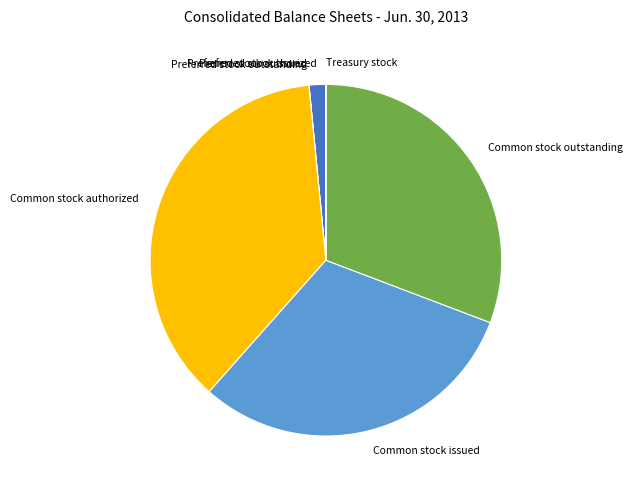

What is the largest slice in the pie chart?

Common stock authorized